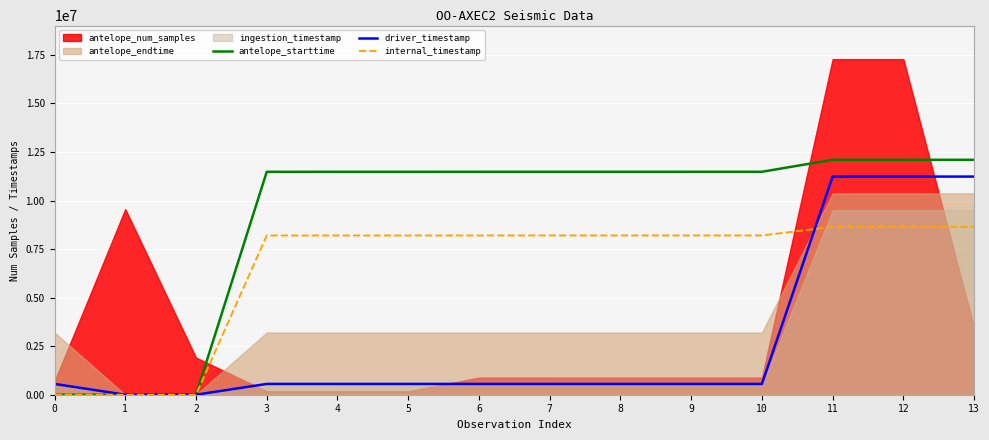

At which label does internal_timestamp first exceed 8199661?

7